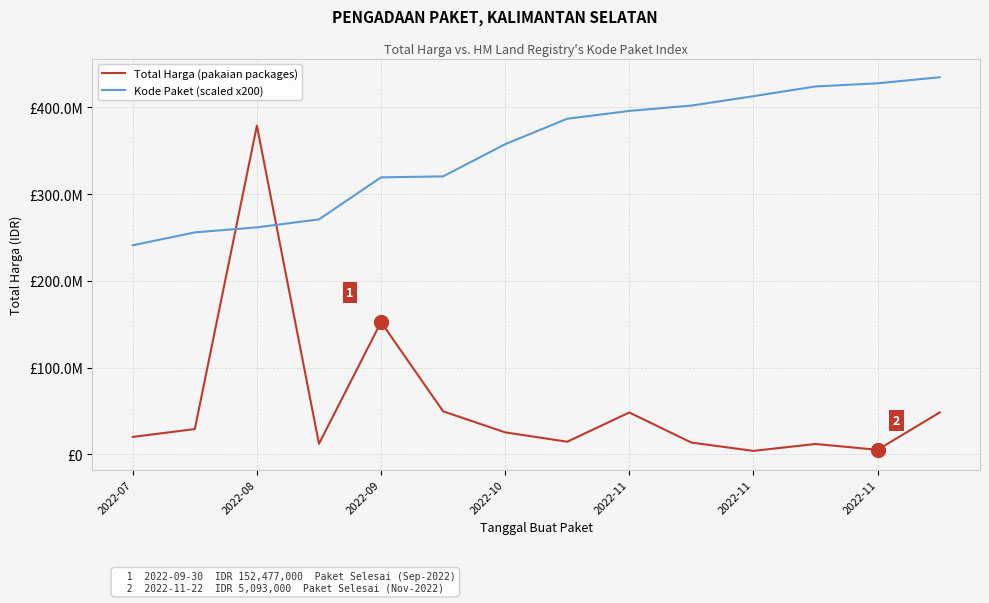

Does the chart display data point markers on the line(s)?

No